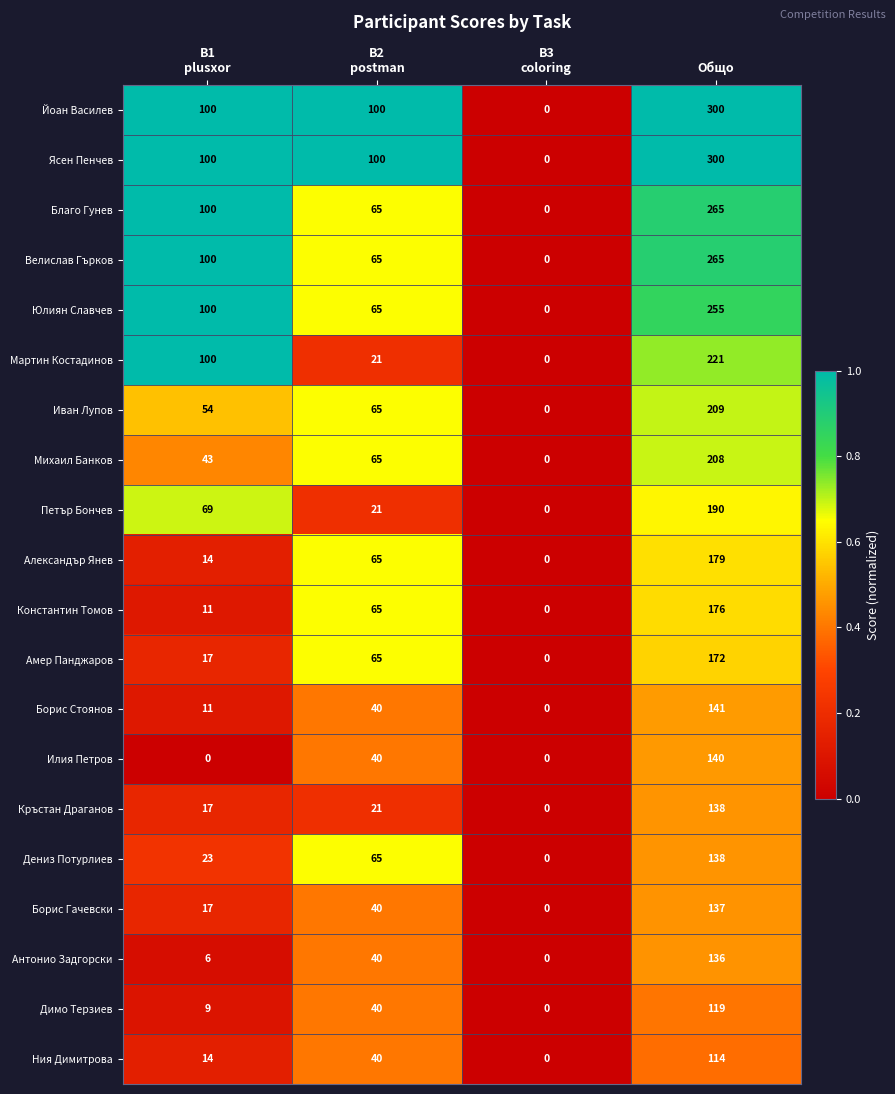

At which label does Ния Димитрова reach its peak?

Общо